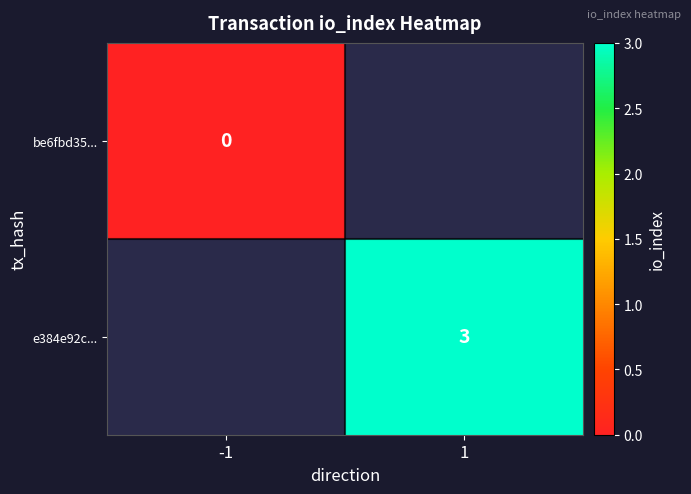

At how many categories does at least one series exceed 2?

1